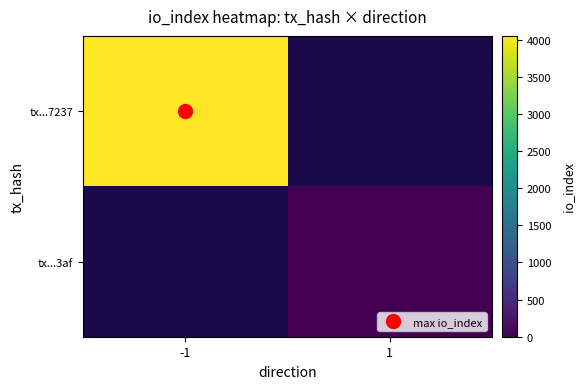

How many values in tx...3af are above zero?

1